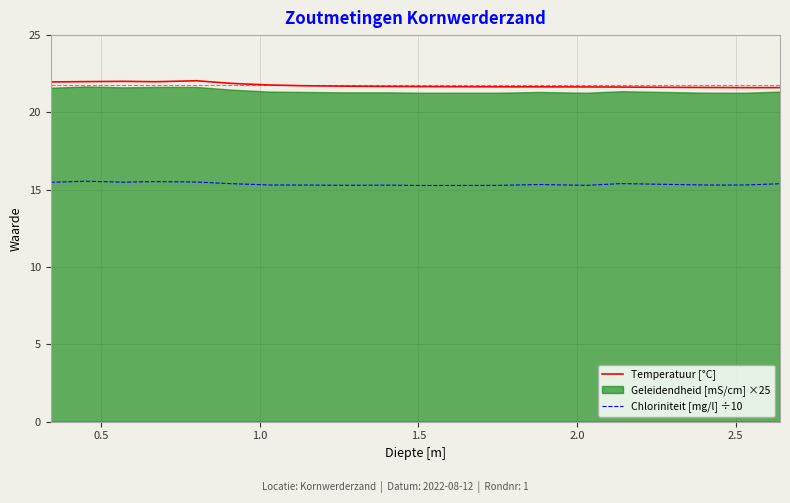

What is the maximum value for Chloriniteit [mg/l] ÷10?

15.6